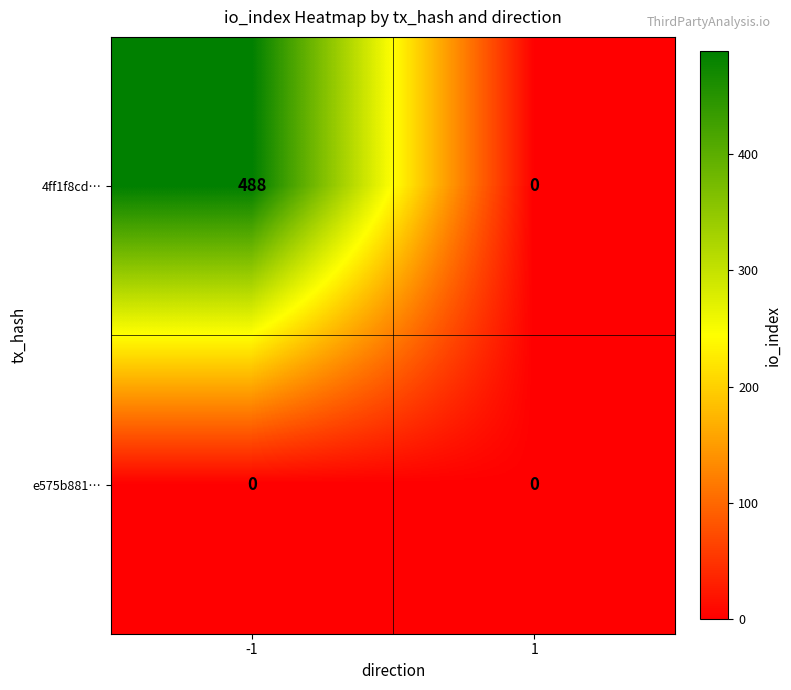

Which series has the largest total across all categories?

4ff1f8cd…